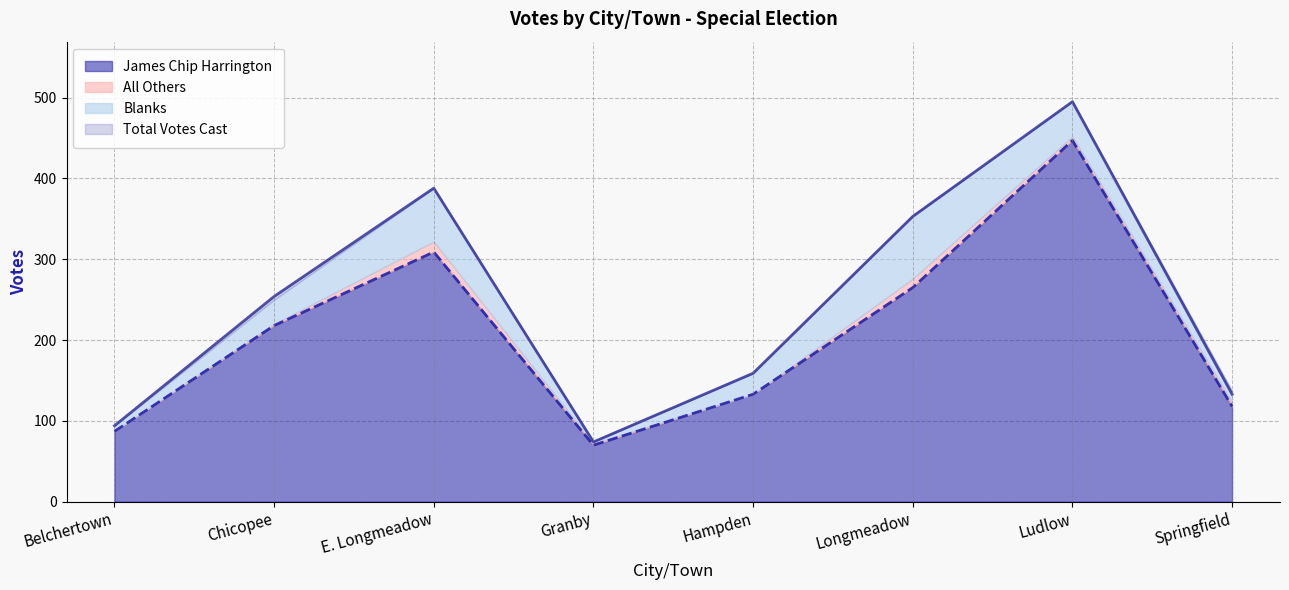

Is it true that James Chip Harrington equals 118 at Springfield?

True